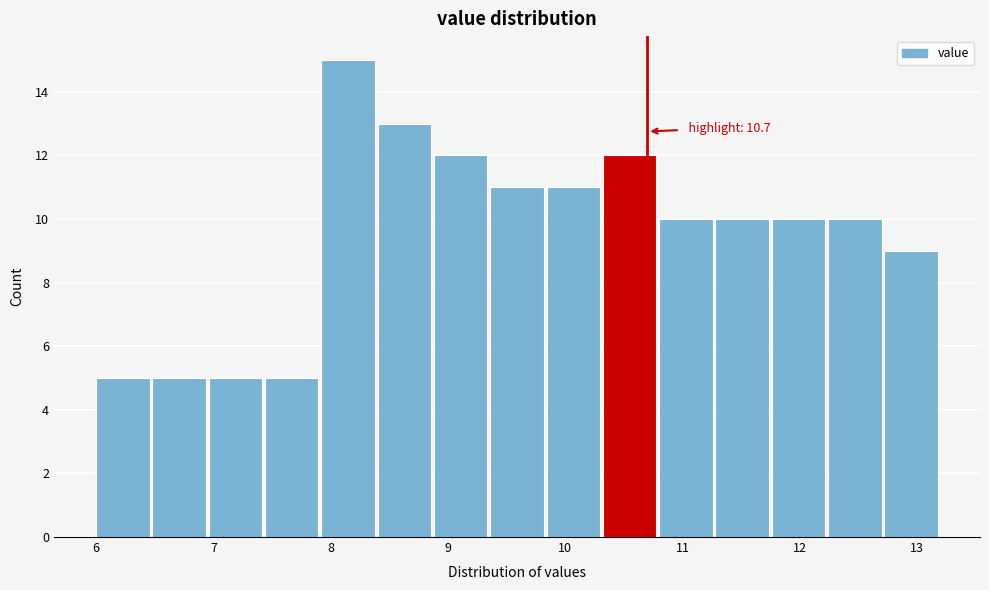

Which range on the x-axis has the tallest bar?

7.92 to 8.40